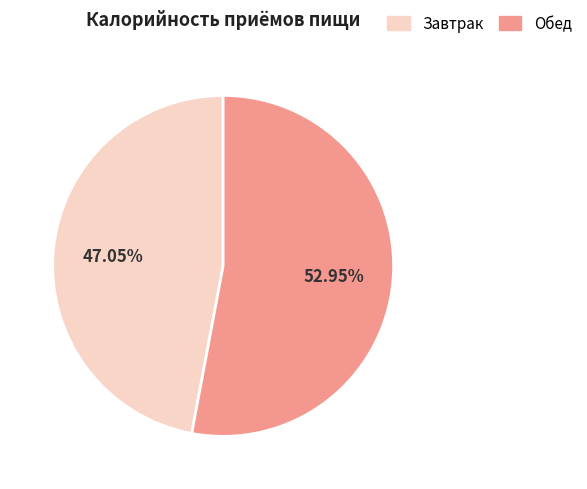

Combined, do Завтрак and Обед account for over 50%?

Yes